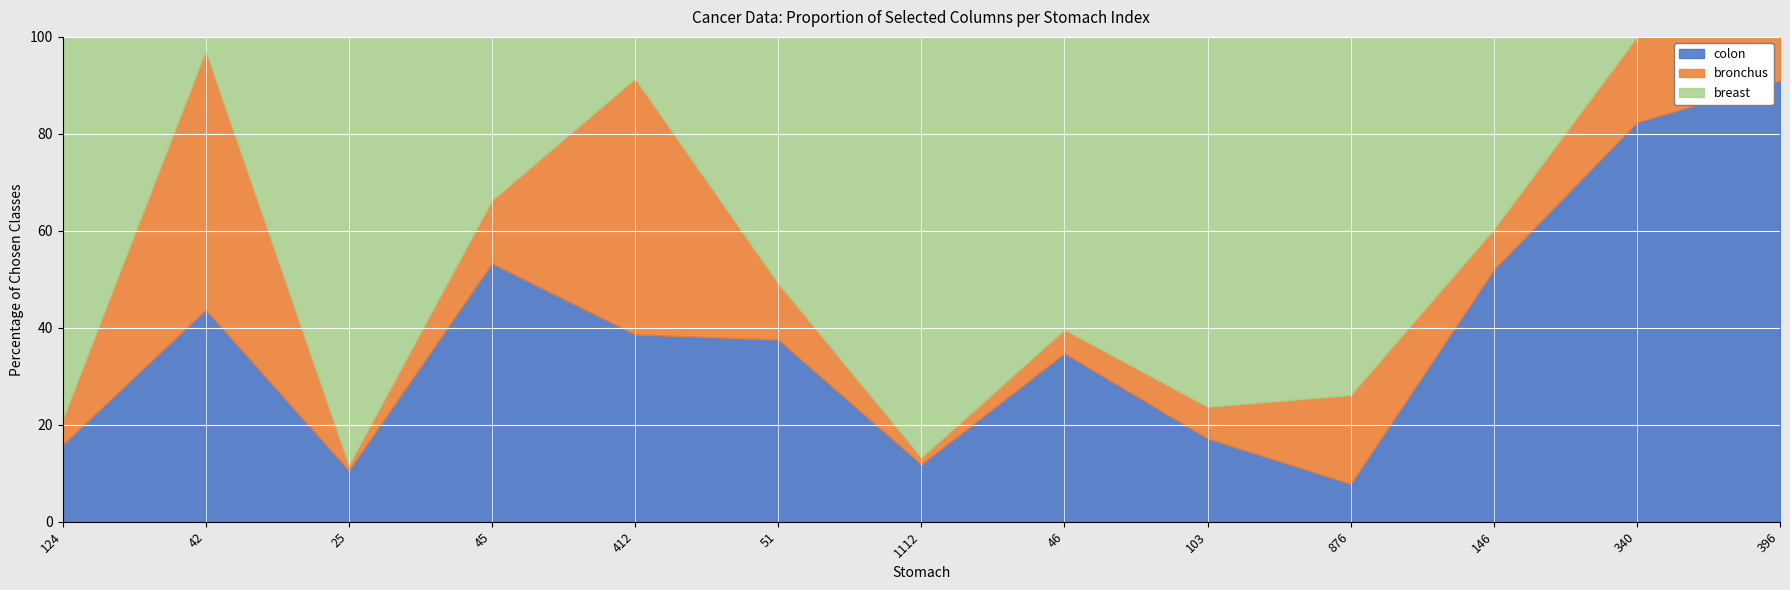

Where is the first local minimum for colon?

25